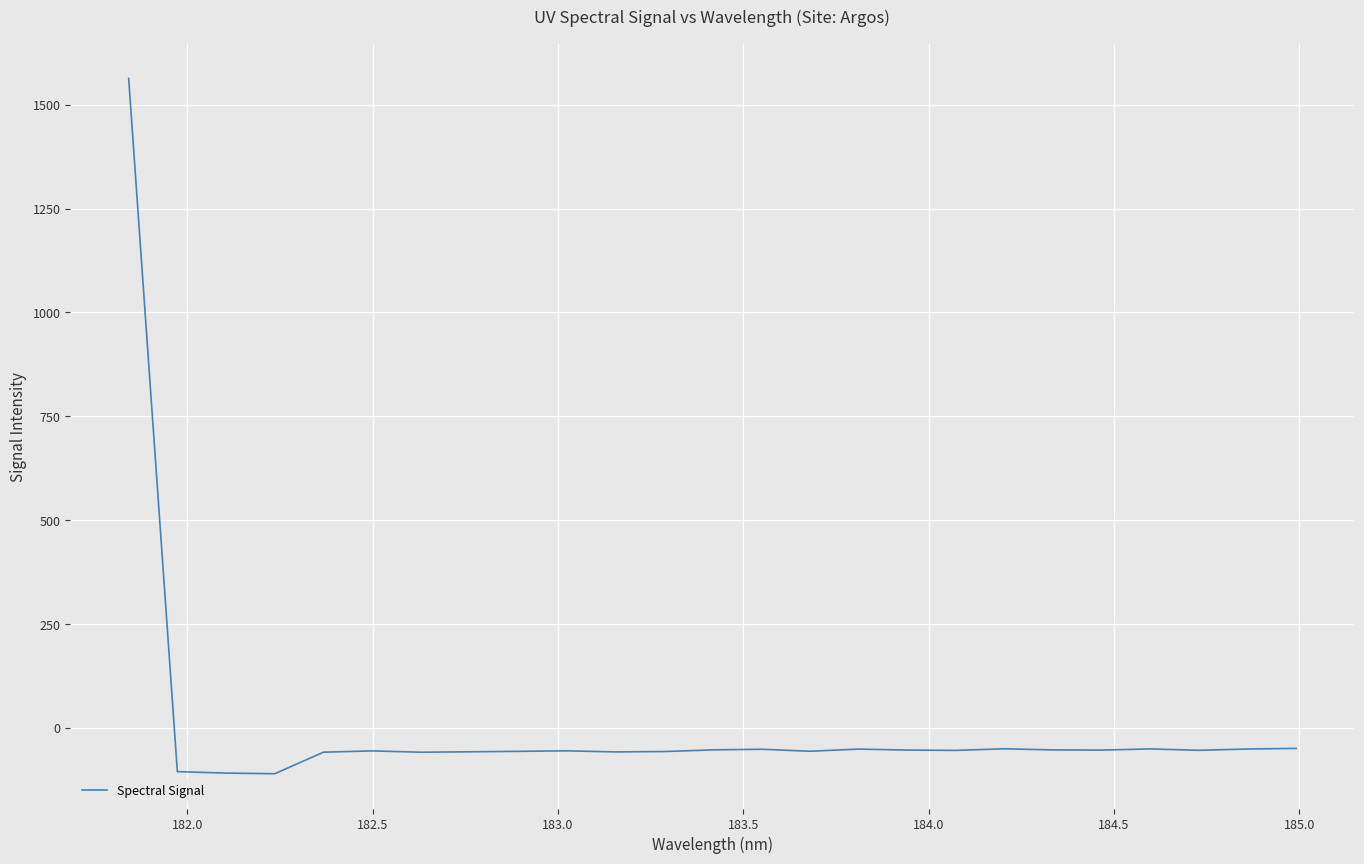

What is the maximum value shown in the chart?

1563.2